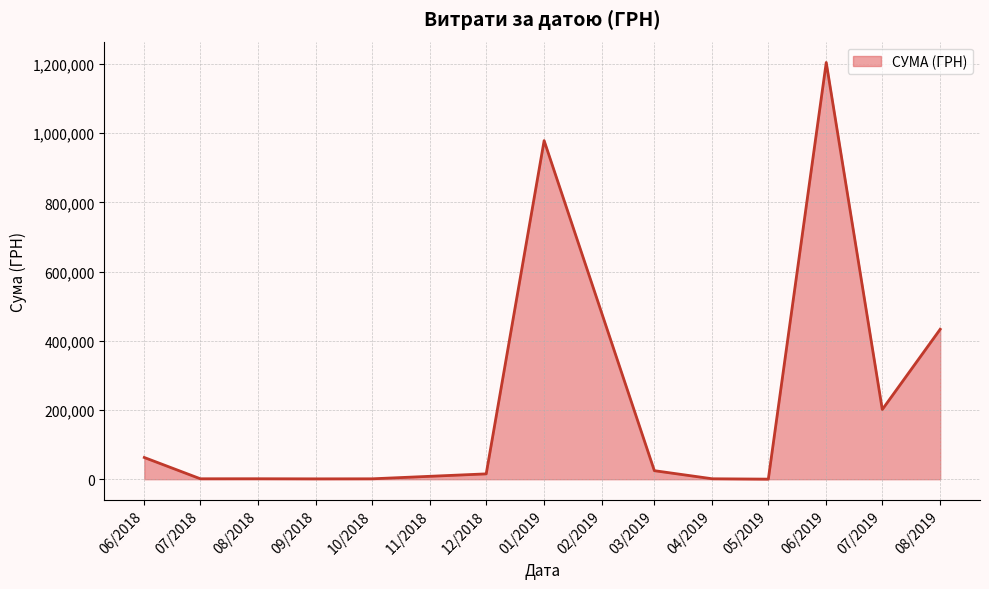

Where is the data nearest to the value 602244?

08/2019